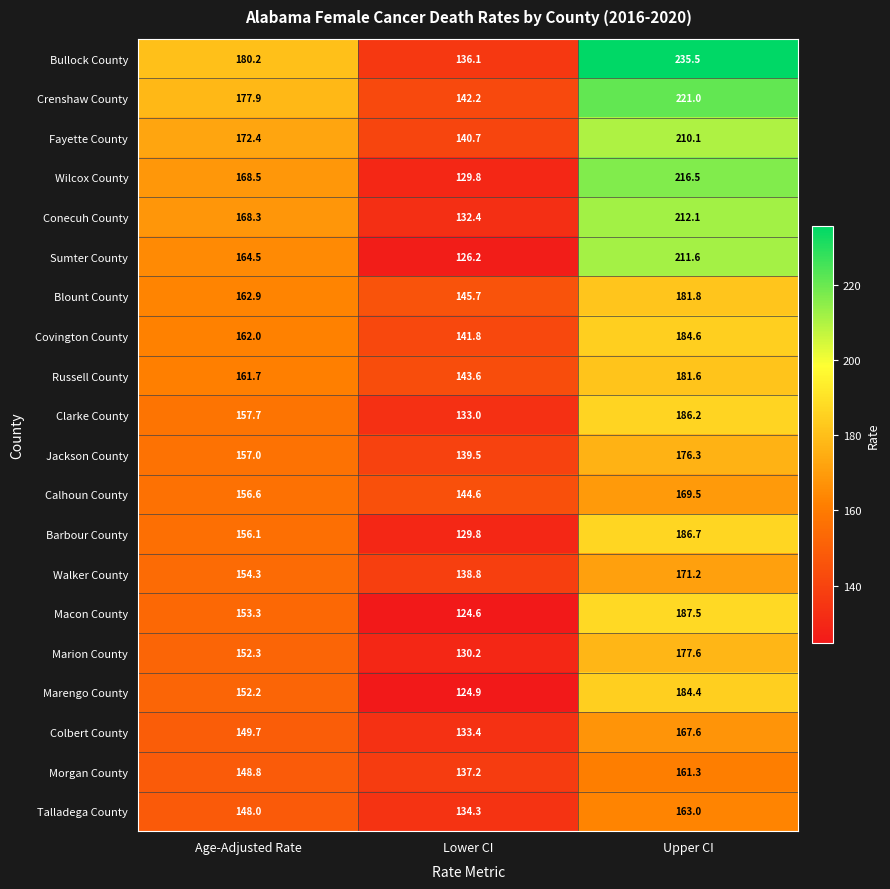

At Upper CI, list the series in order from largest to smallest.

Bullock County, Crenshaw County, Wilcox County, Conecuh County, Sumter County, Fayette County, Macon County, Barbour County, Clarke County, Covington County, Marengo County, Blount County, Russell County, Marion County, Jackson County, Walker County, Calhoun County, Colbert County, Talladega County, Morgan County